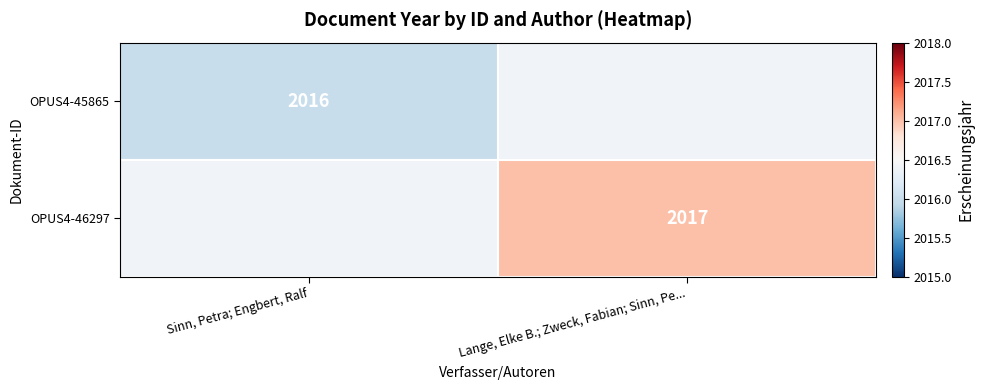

The value of OPUS4-46297 at Lange, Elke B.; Zweck, Fabian; Sinn, Pe... is 1180. True or false?

False